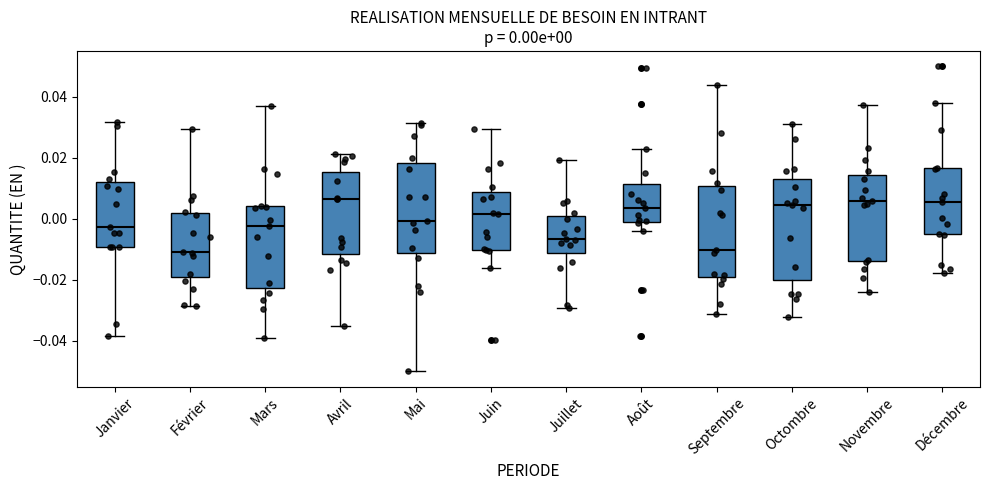

Comparing the boxes themselves (not the whiskers), which one is the tallest?

Octombre